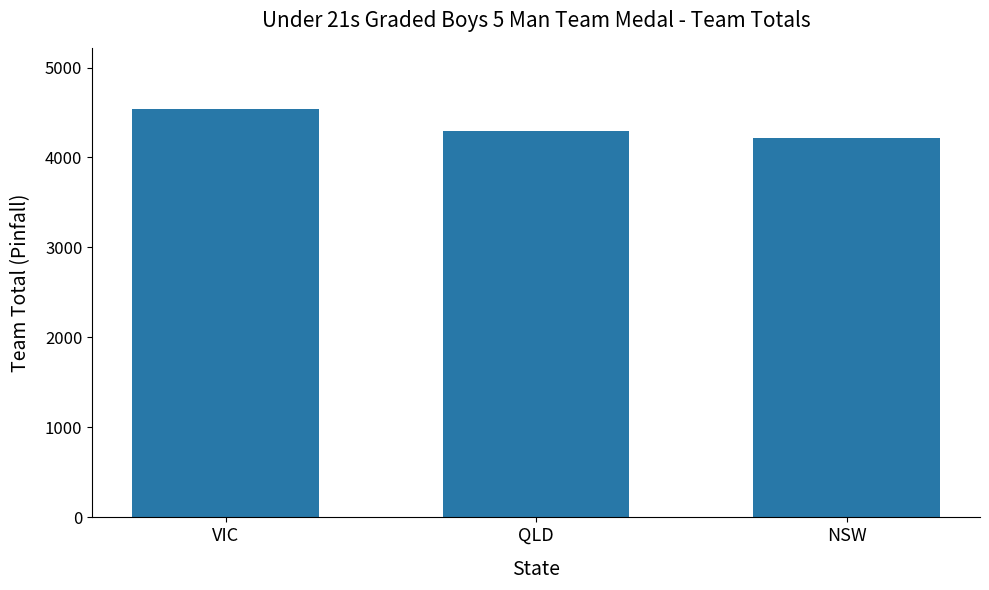

Rank the categories by value from lowest to highest.

NSW, QLD, VIC